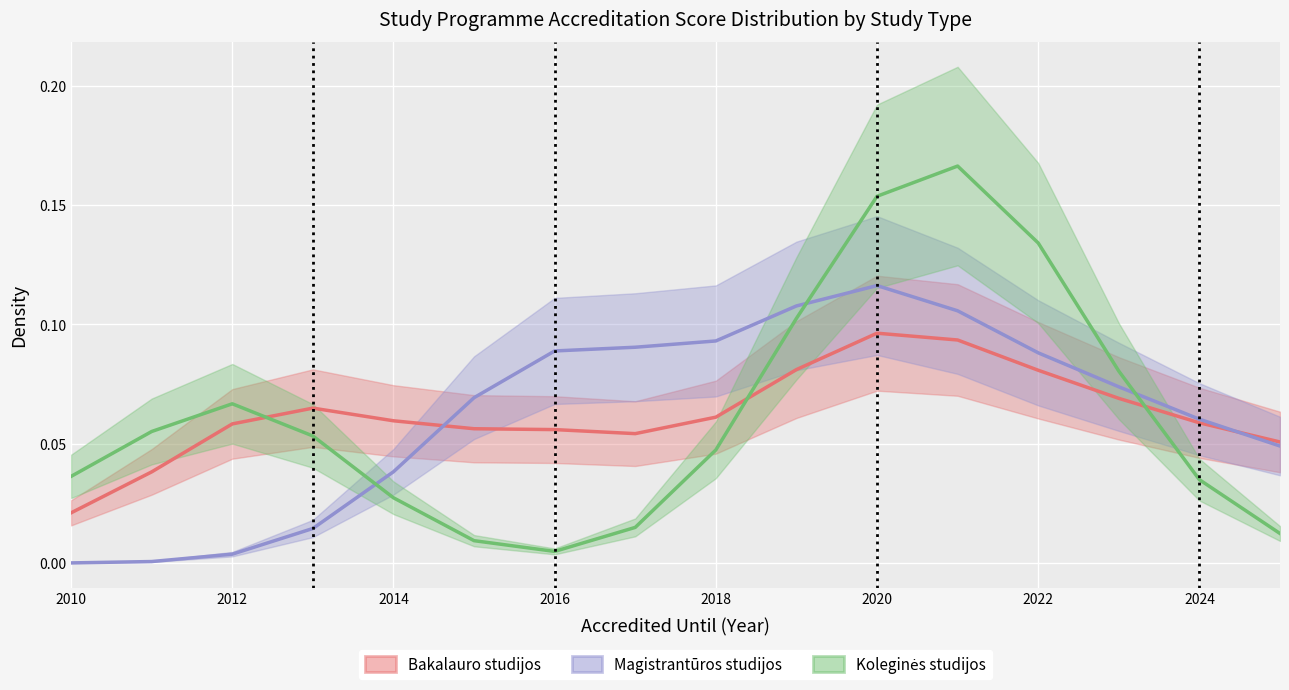

List the series in order of their peak value, lowest first.

Bakalauro studijos, Magistrantūros studijos, Koleginės studijos